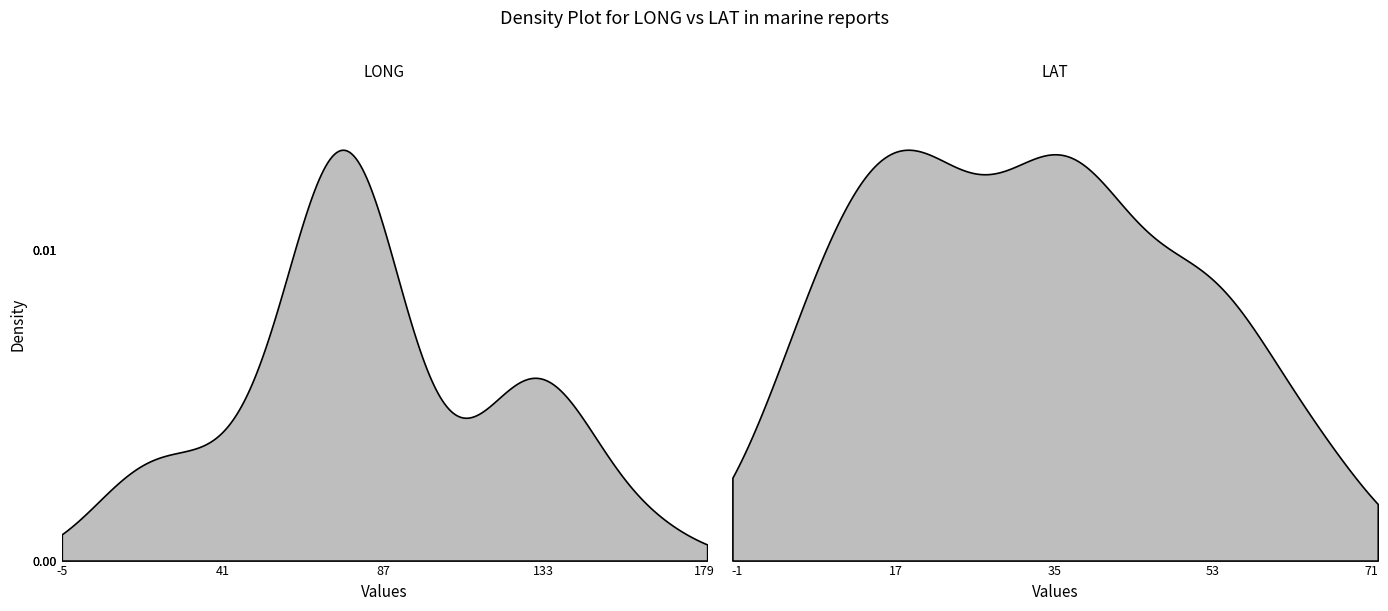

How many lines are shown in the chart?

2